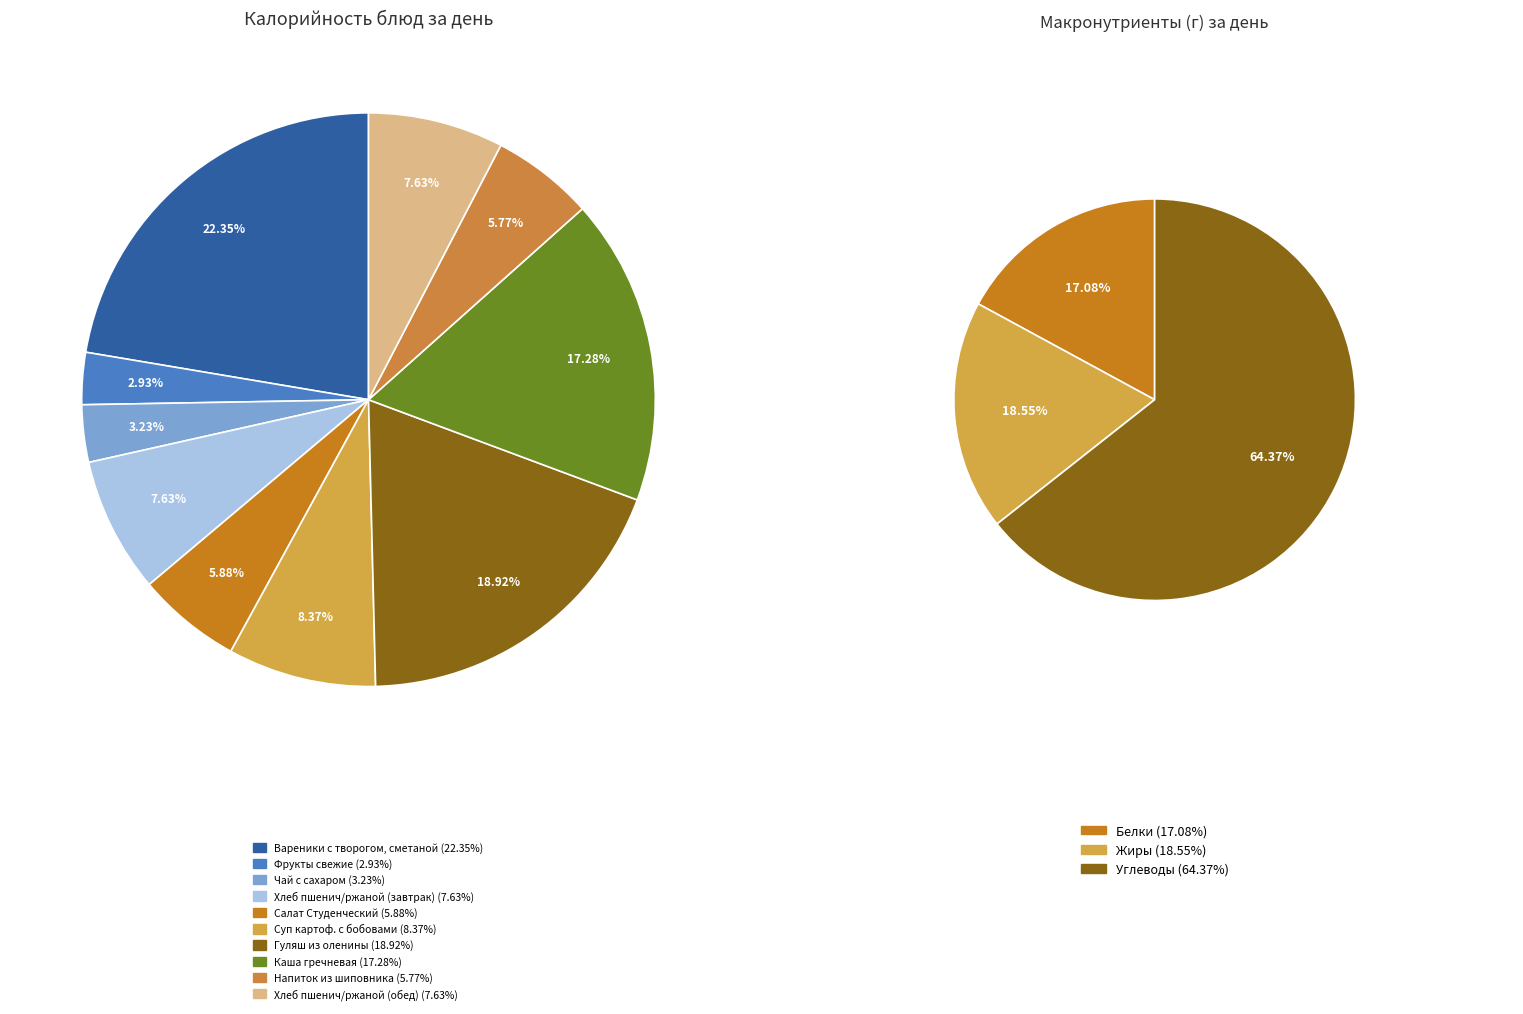

Rank the categories by value from highest to lowest.

Вареники с творогом, сметаной, Гуляш из оленины, Каша гречневая, Суп картоф. с бобовами, Хлеб пшенич/ржаной (завтрак), Хлеб пшенич/ржаной (обед), Салат Студенческий, Напиток из шиповника, Чай с сахаром, Фрукты свежие